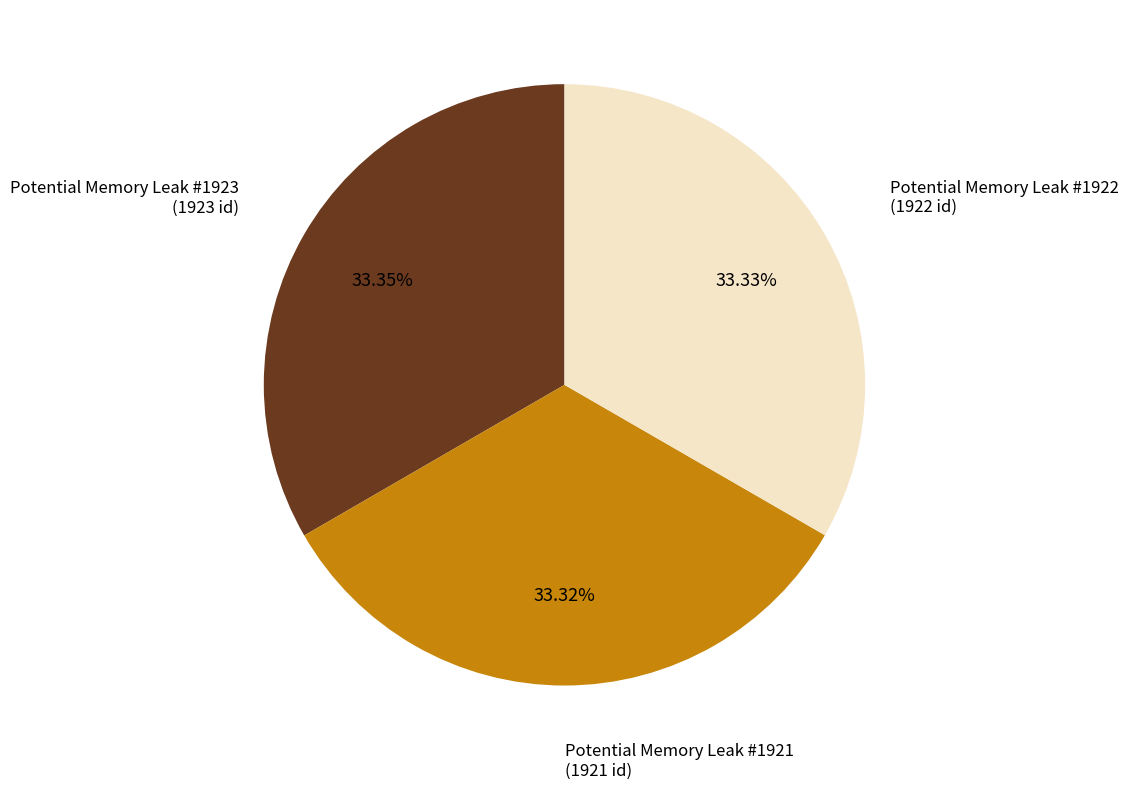

Combined, do Potential Memory Leak #1923 and Potential Memory Leak #1921 account for over 50%?

Yes